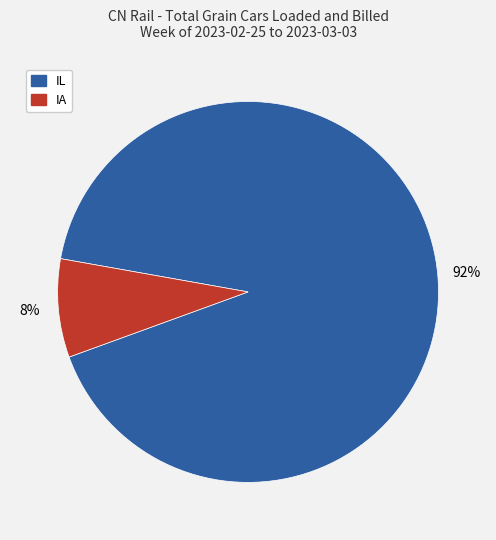

How many segments does this pie chart have?

2